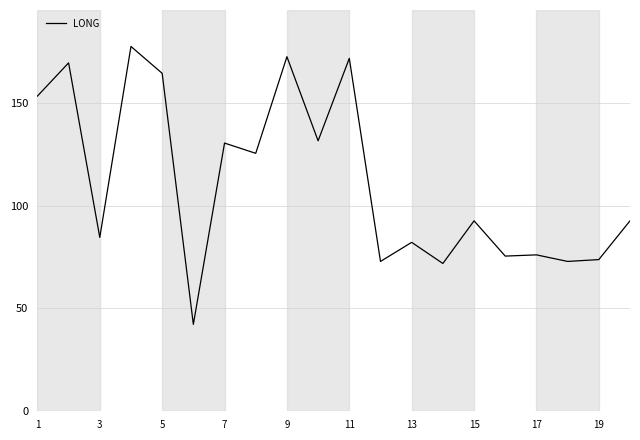

What is the difference between the maximum and minimum values?

135.5